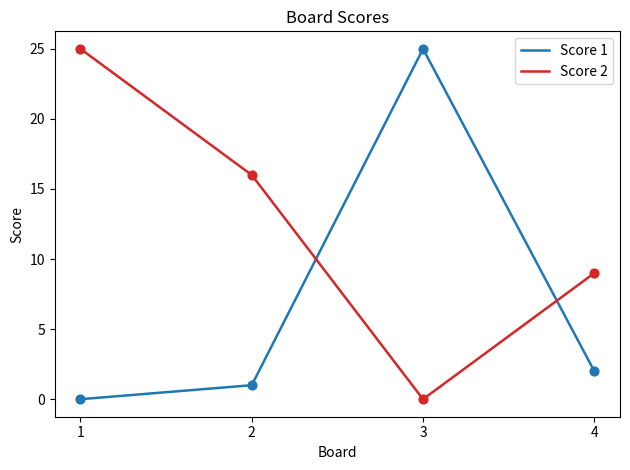

At how many categories does at least one series exceed 17?

2